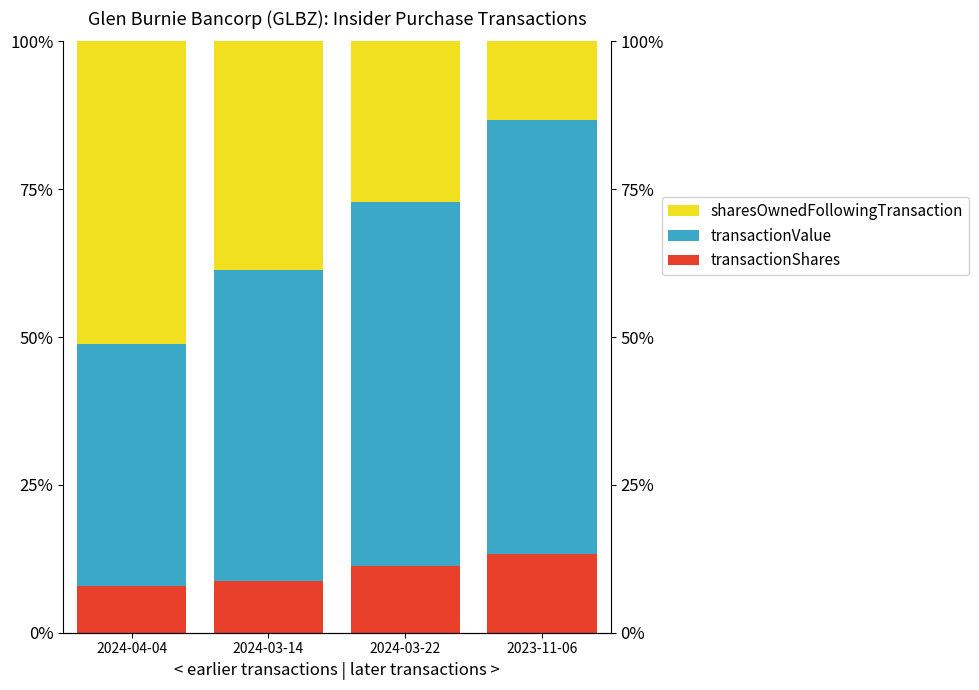

At which label does transactionValue first exceed 61?

2024-03-22